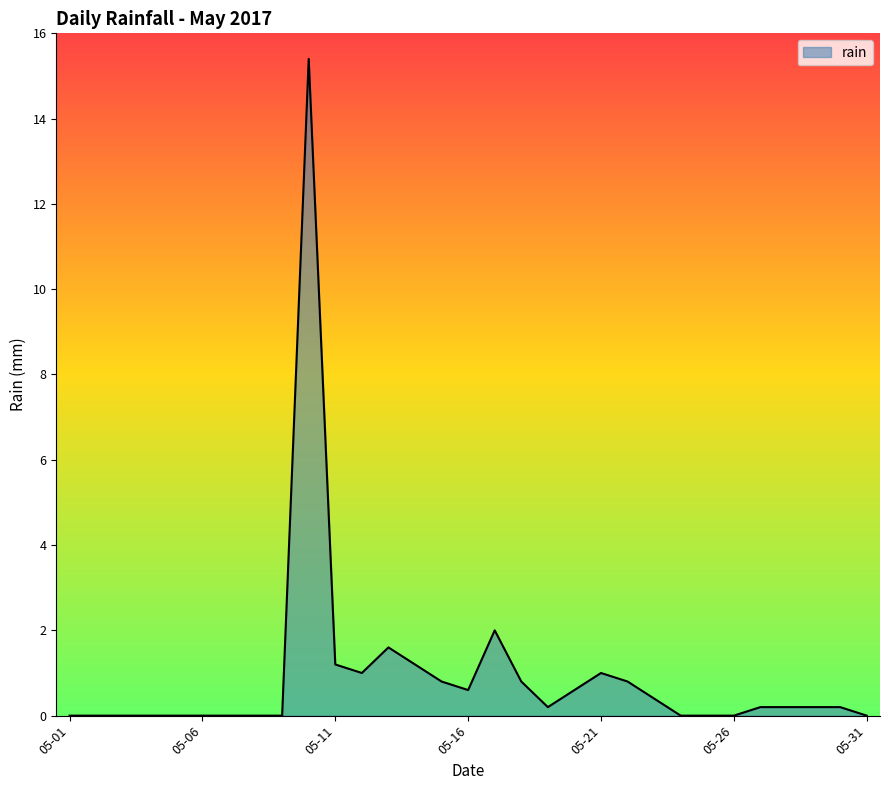

What is the difference between the maximum and minimum values?

15.4